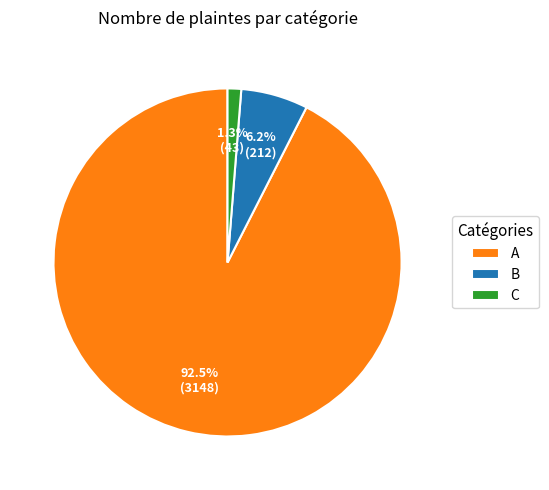

Is there a majority slice in this chart?

Yes